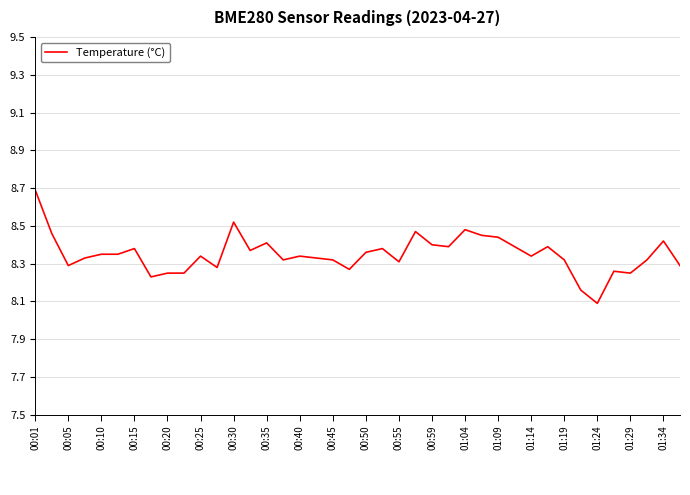

What is the difference between the maximum and minimum values?

0.6